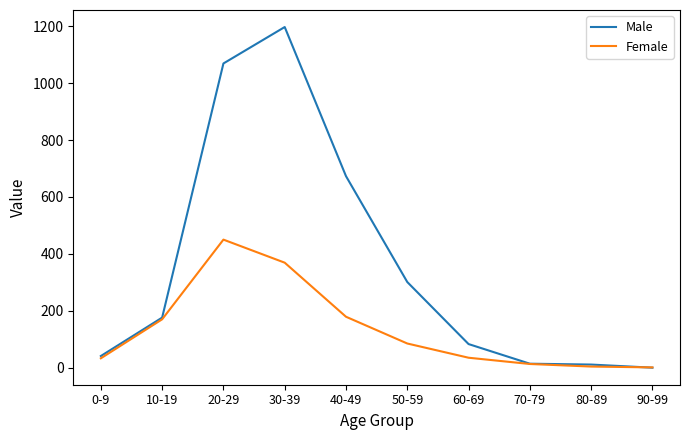

Which category has the highest value in the Male series?

30-39